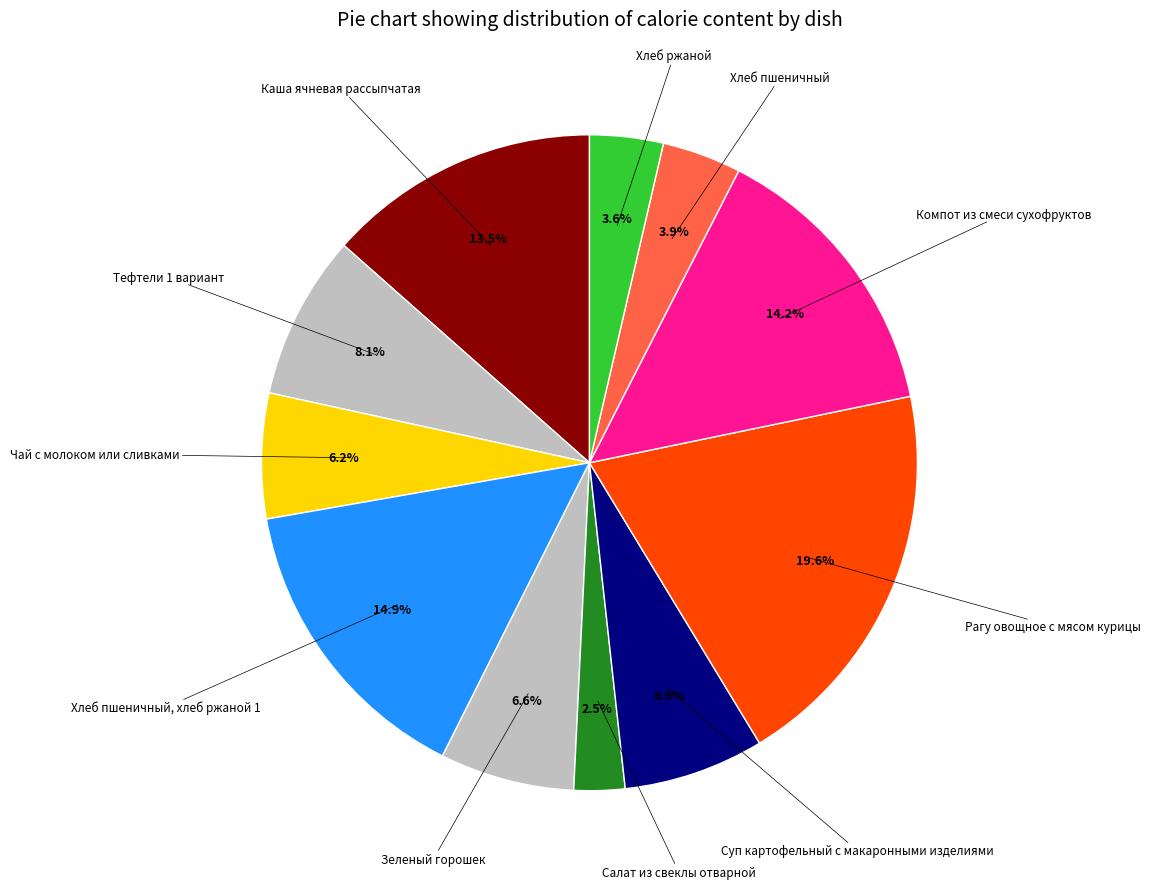

Count the number of slices in the pie.

11